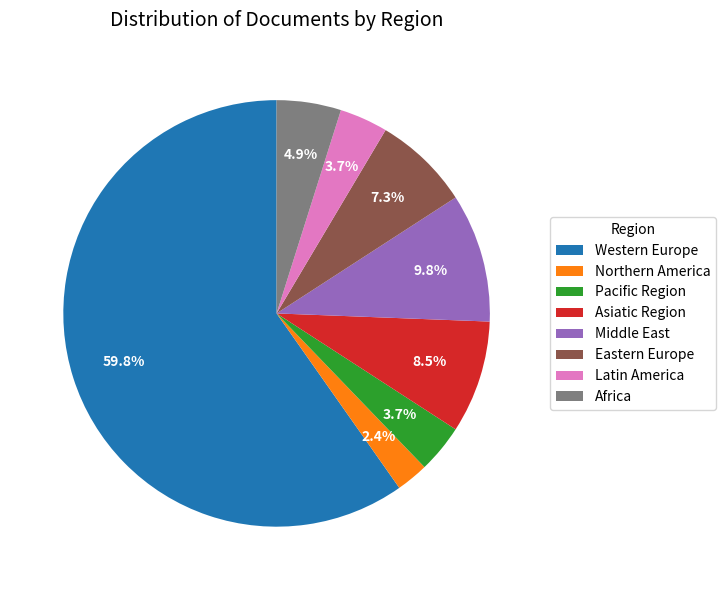

True or false: Northern America accounts for 16% of the total.

False